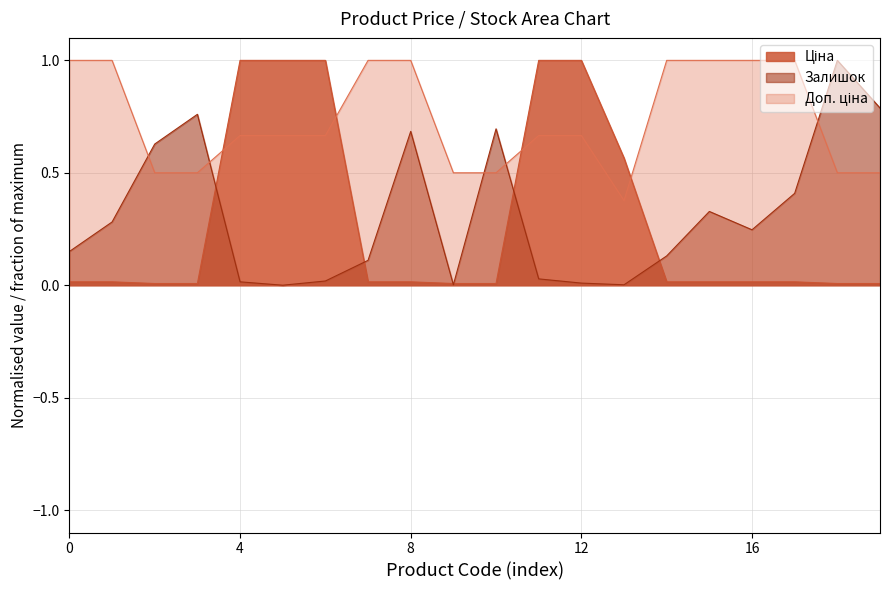

What is the greatest value displayed?

1.0